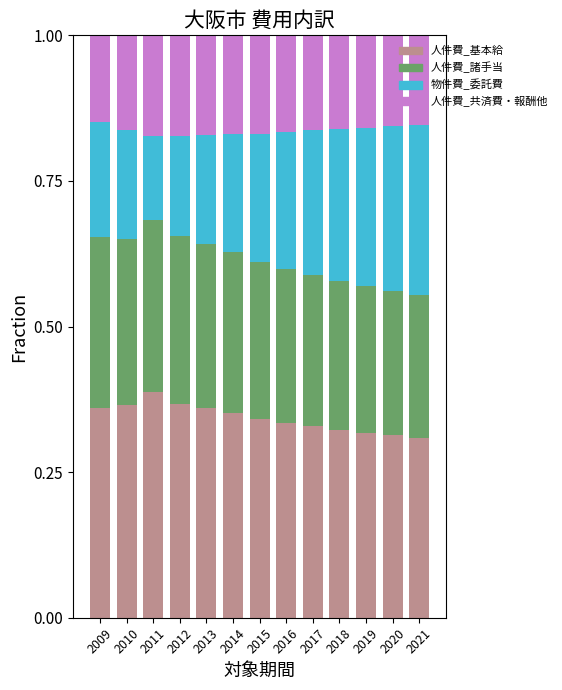

What is the total value across all series at 2021?

1.0